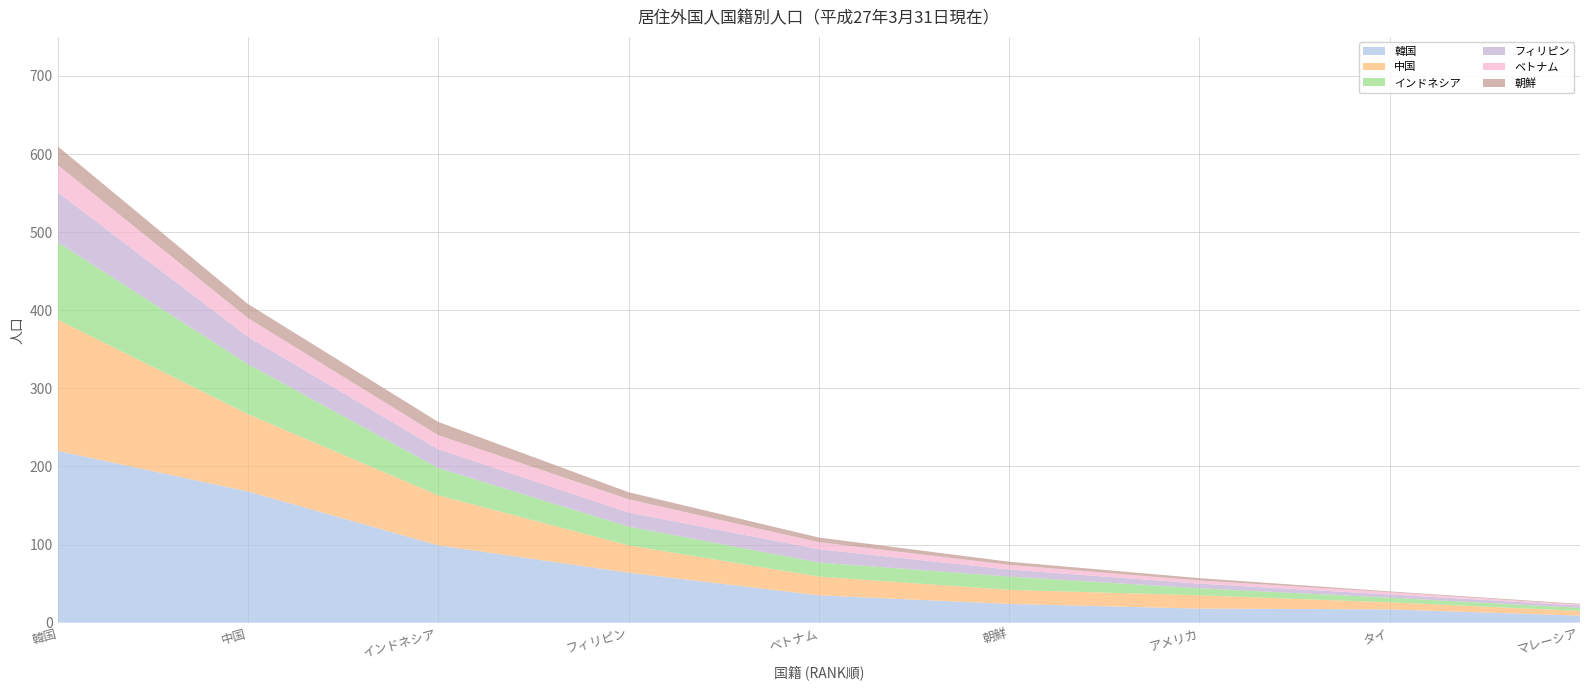

Reading left to right, what are all the values shown in this chart?

韓国: 220	168	99	64	35	24	18	17	9
中国: 168	99	64	35	24	18	17	9	6
インドネシア: 99	64	35	24	18	17	9	6	4
フィリピン: 64	35	24	18	17	9	6	4	3
ベトナム: 35	24	18	17	9	6	4	3	1
朝鮮: 24	18	17	9	6	4	3	1	1